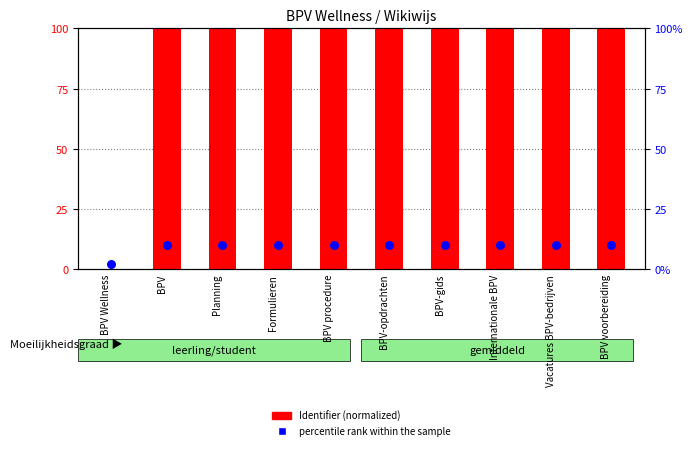

At which category is the sum across all series the highest?

BPV voorbereiding